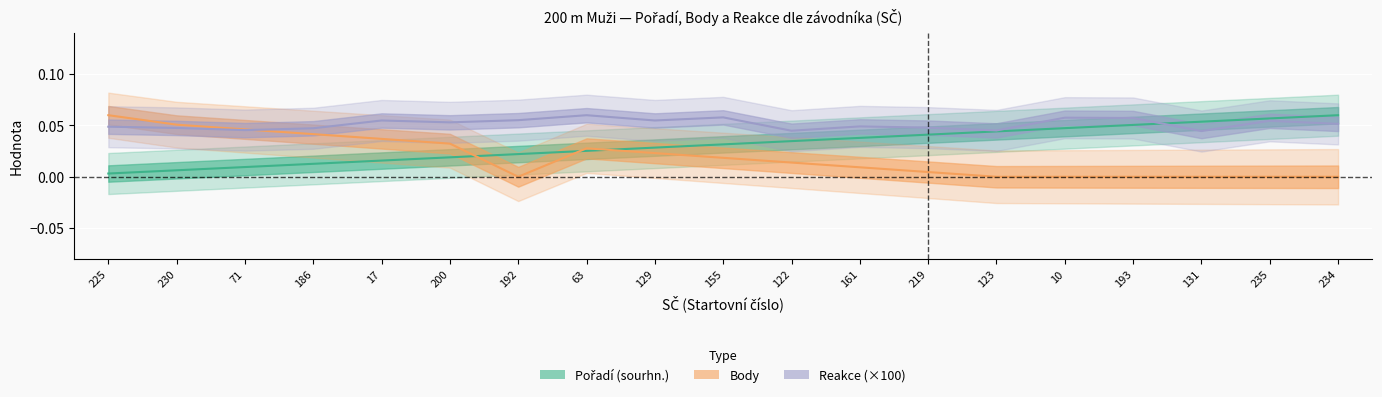

What is the sum of the Reakce values at 230 and 219?

0.1